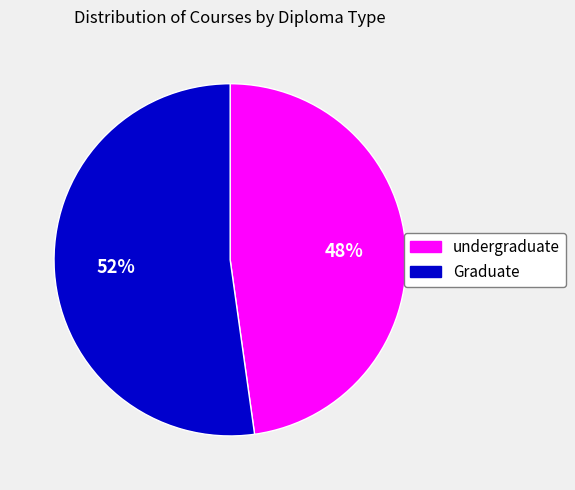

To the nearest percent, what portion does undergraduate represent?

48%